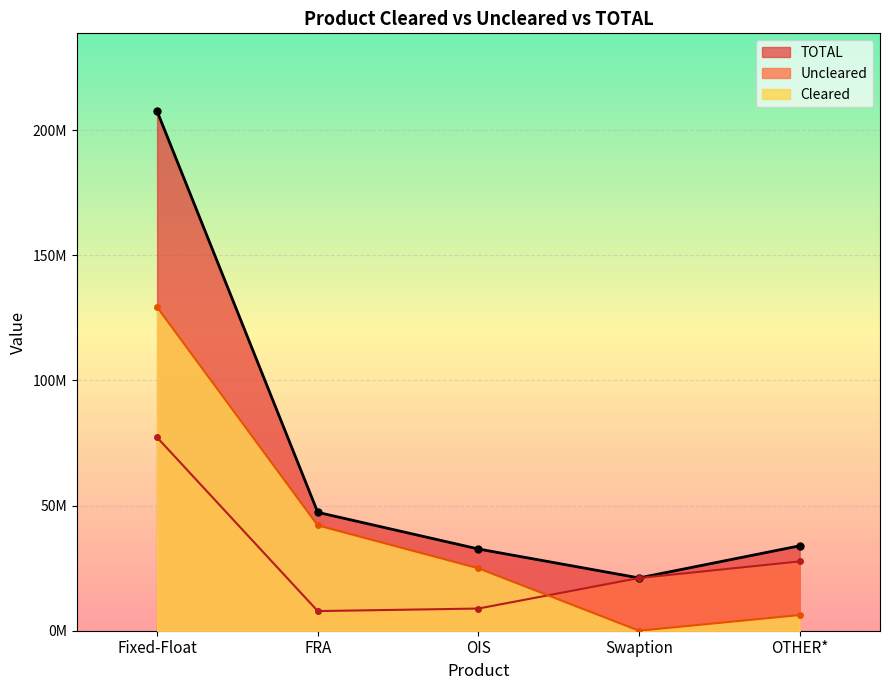

At which label does Cleared first exceed 24943114?

Fixed-Float